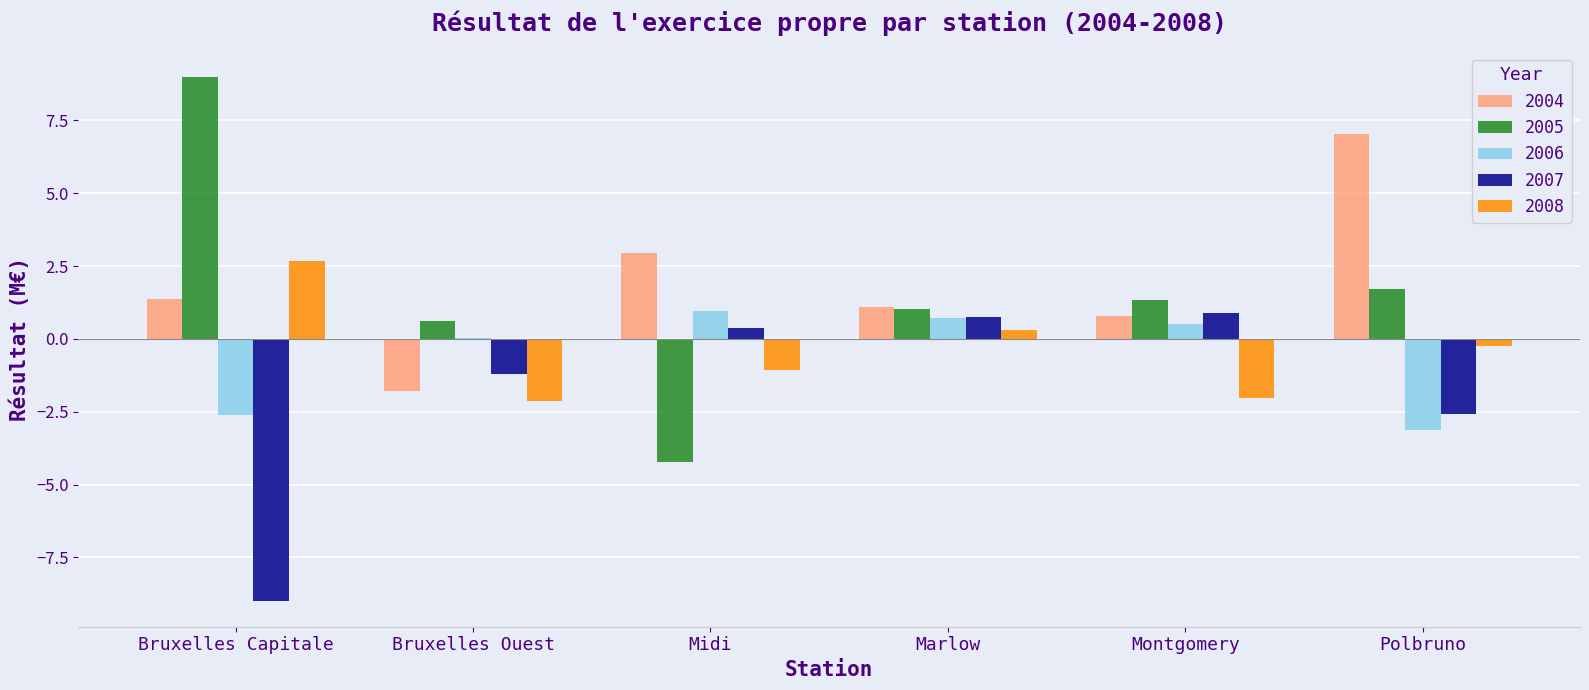

Which label corresponds to the largest value in the chart?

Bruxelles Capitale